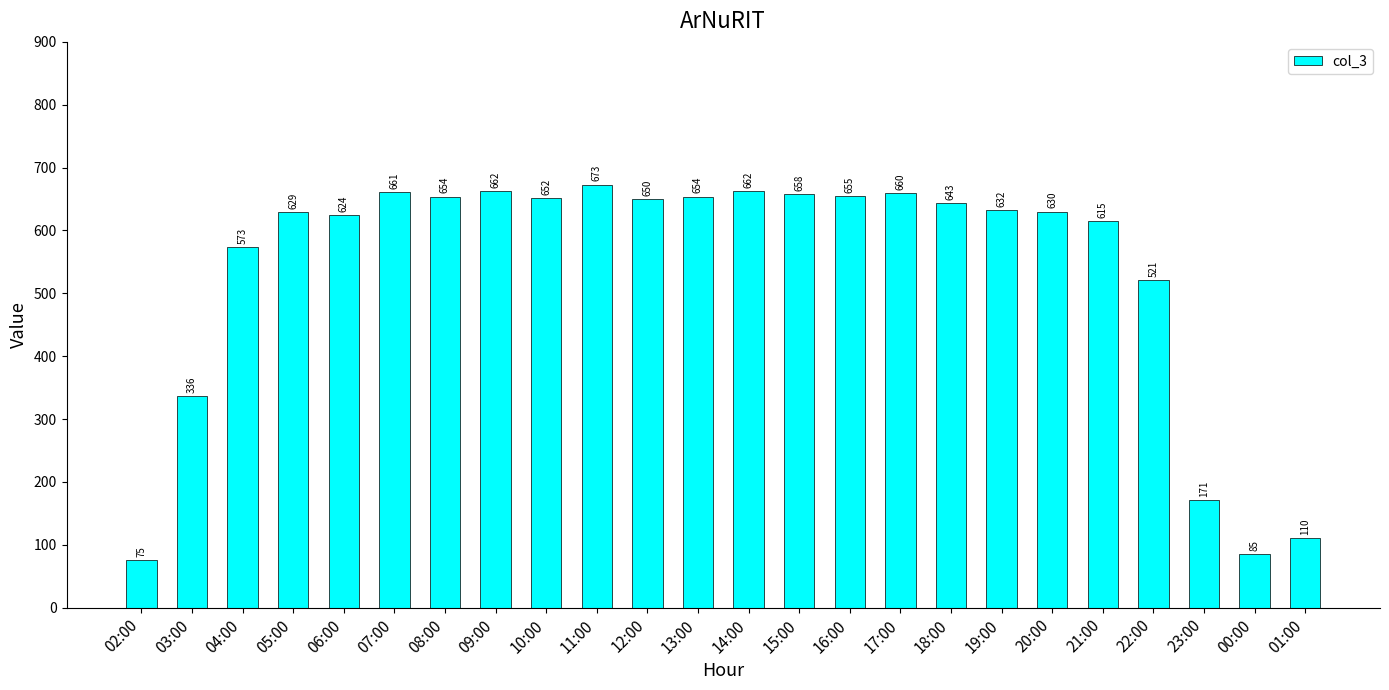

Reading left to right, what are all the values shown in this chart?

02:00=75	03:00=336	04:00=573	05:00=629	06:00=624	07:00=661	08:00=654	09:00=662	10:00=652	11:00=673	12:00=650	13:00=654	14:00=662	15:00=658	16:00=655	17:00=660	18:00=643	19:00=632	20:00=630	21:00=615	22:00=521	23:00=171	00:00=85	01:00=110